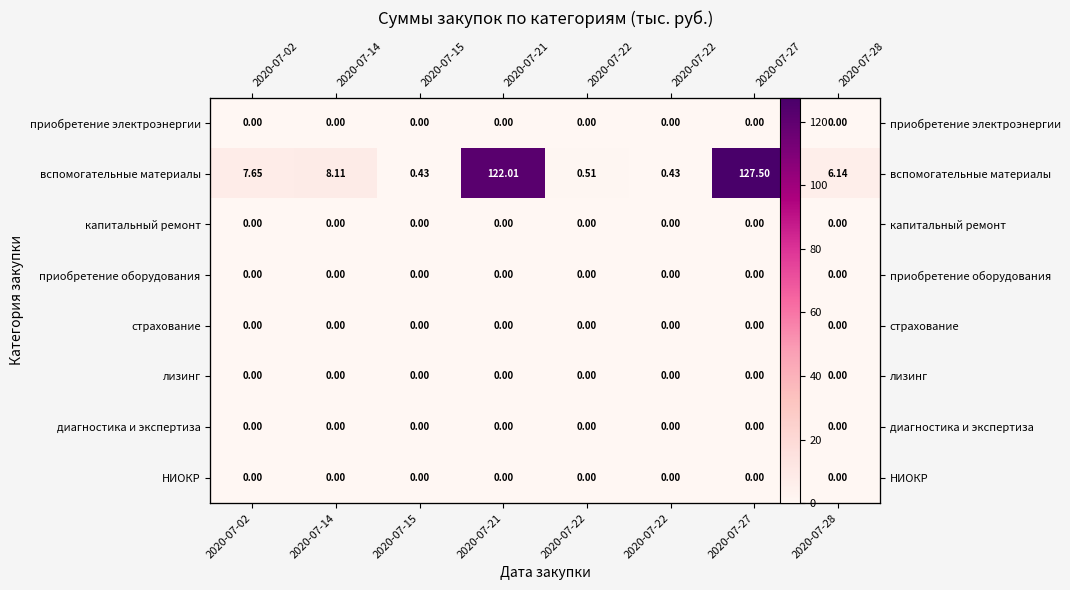

Rank the categories by вспомогательные материалы value from highest to lowest.

2020-07-27, 2020-07-21, 2020-07-14, 2020-07-02, 2020-07-28, 2020-07-22, 2020-07-15, 2020-07-22